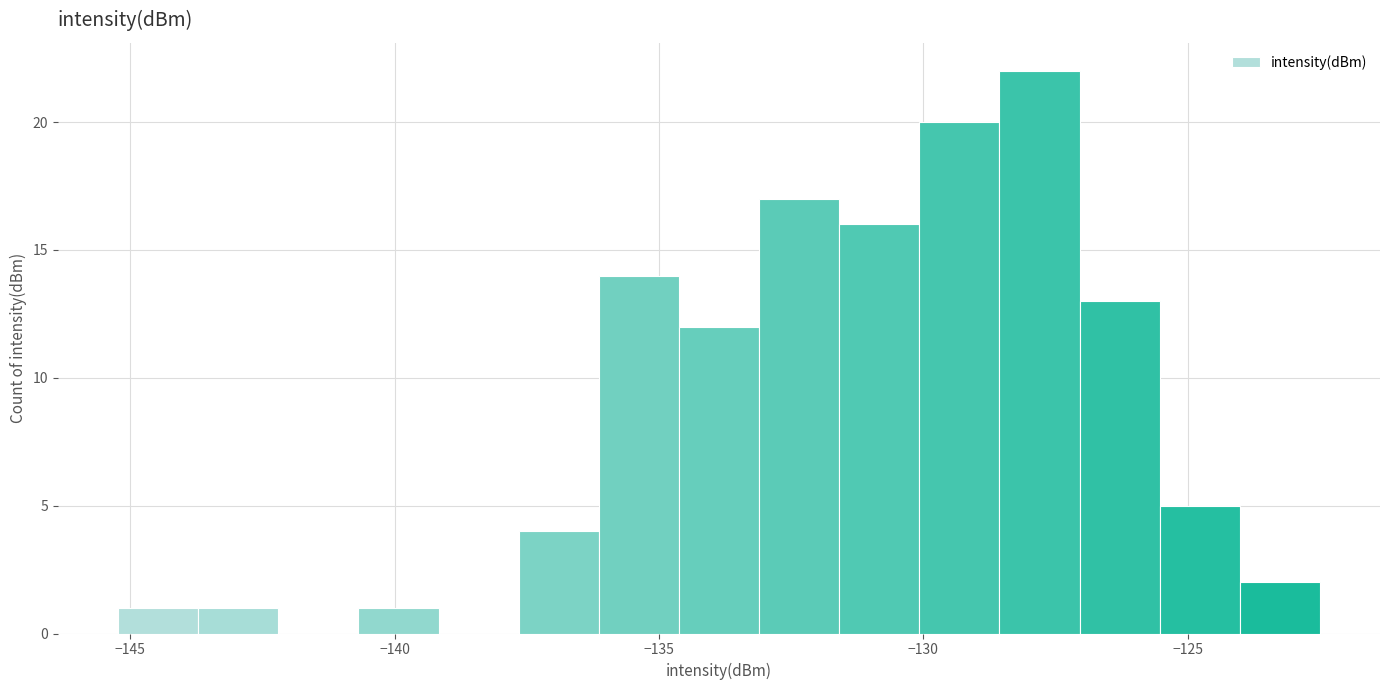

Read against the x-axis, roughly where is the centre of the tallest bar?

-128.0